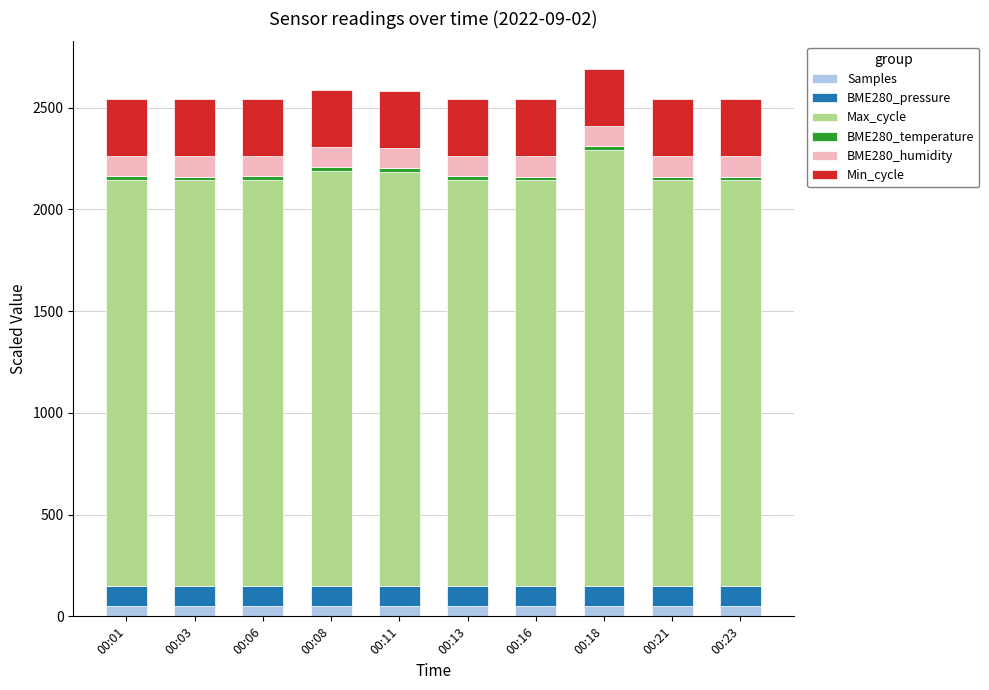

How many bars are there in total?

10